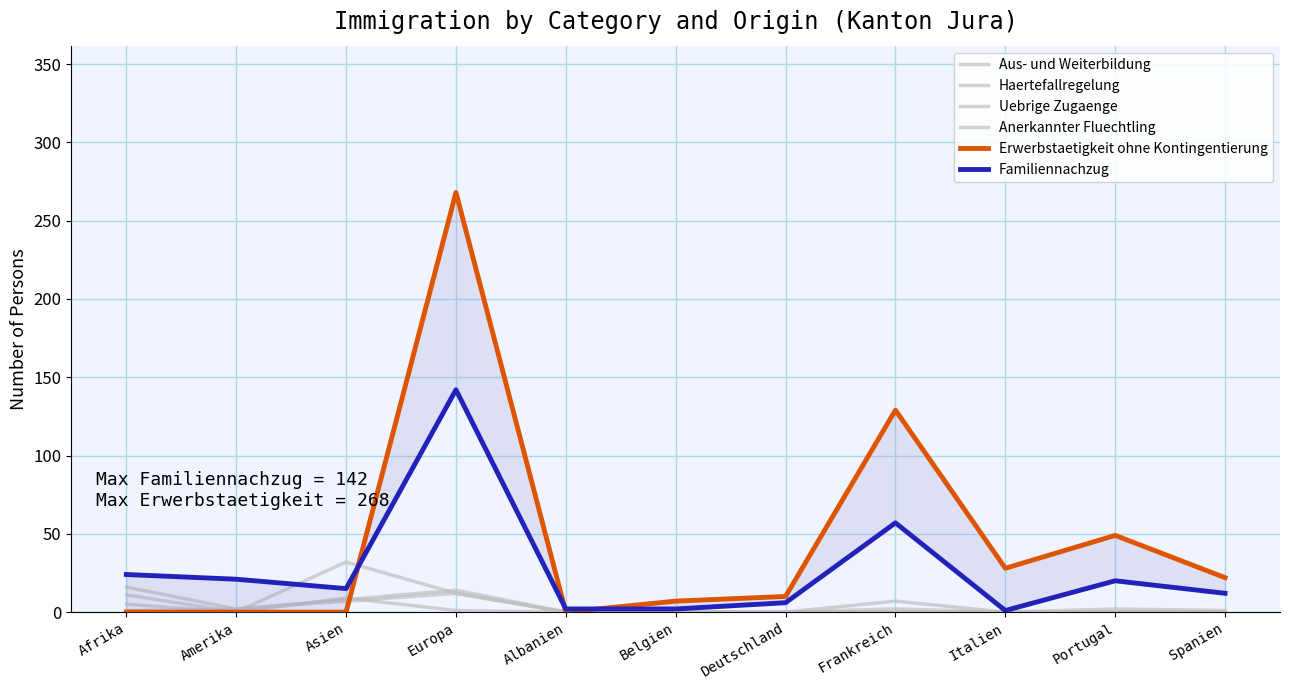

What is the sum of all Anerkannter Fluechtling values?

49